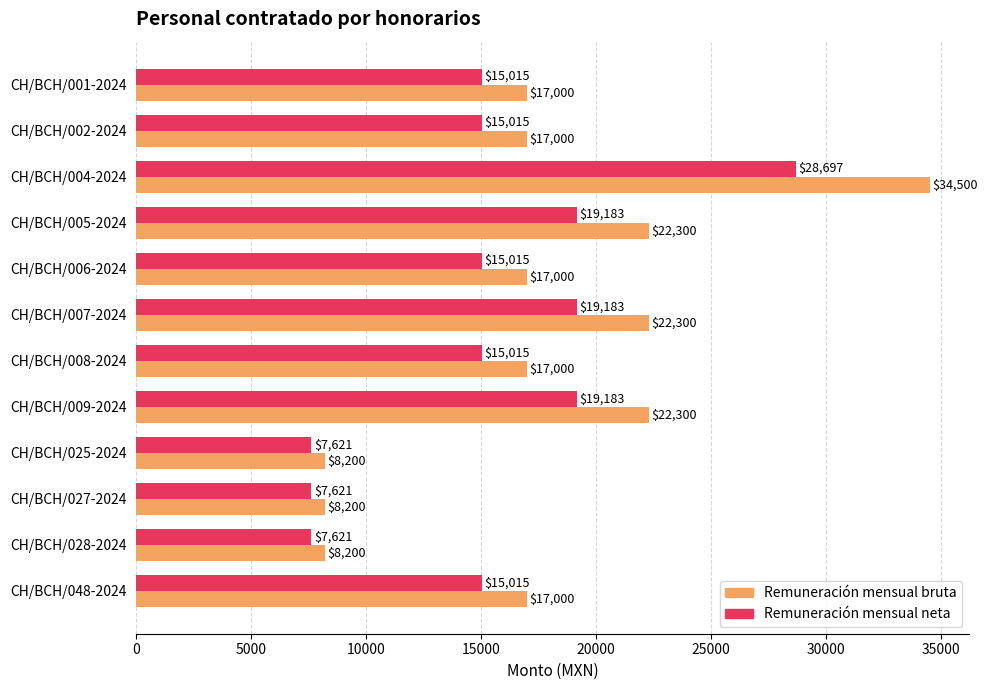

The Remuneración mensual bruta series shows 5375.7 at CH/BCH/007-2024. True or false?

False